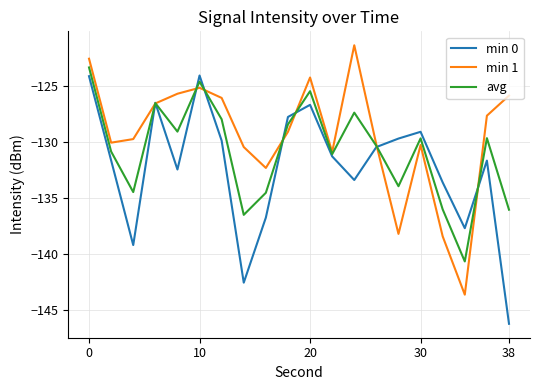

What is the minimum value shown in the chart?

-146.2